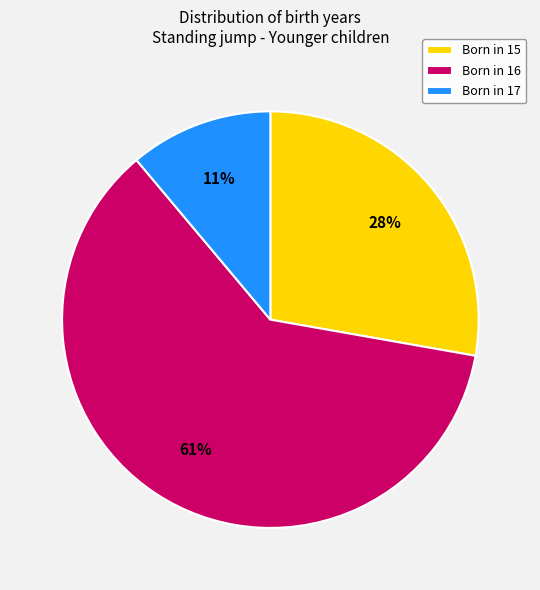

Do Born in 15 and Born in 16 together represent more than half of the pie?

Yes